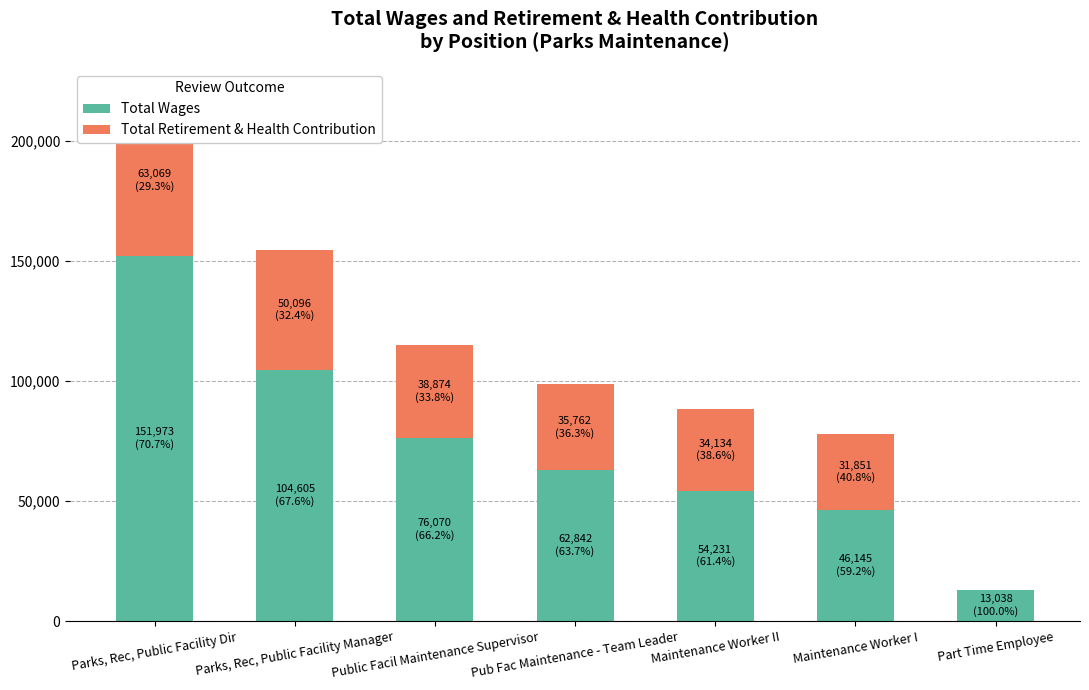

Which series has the largest total across all categories?

Total Wages